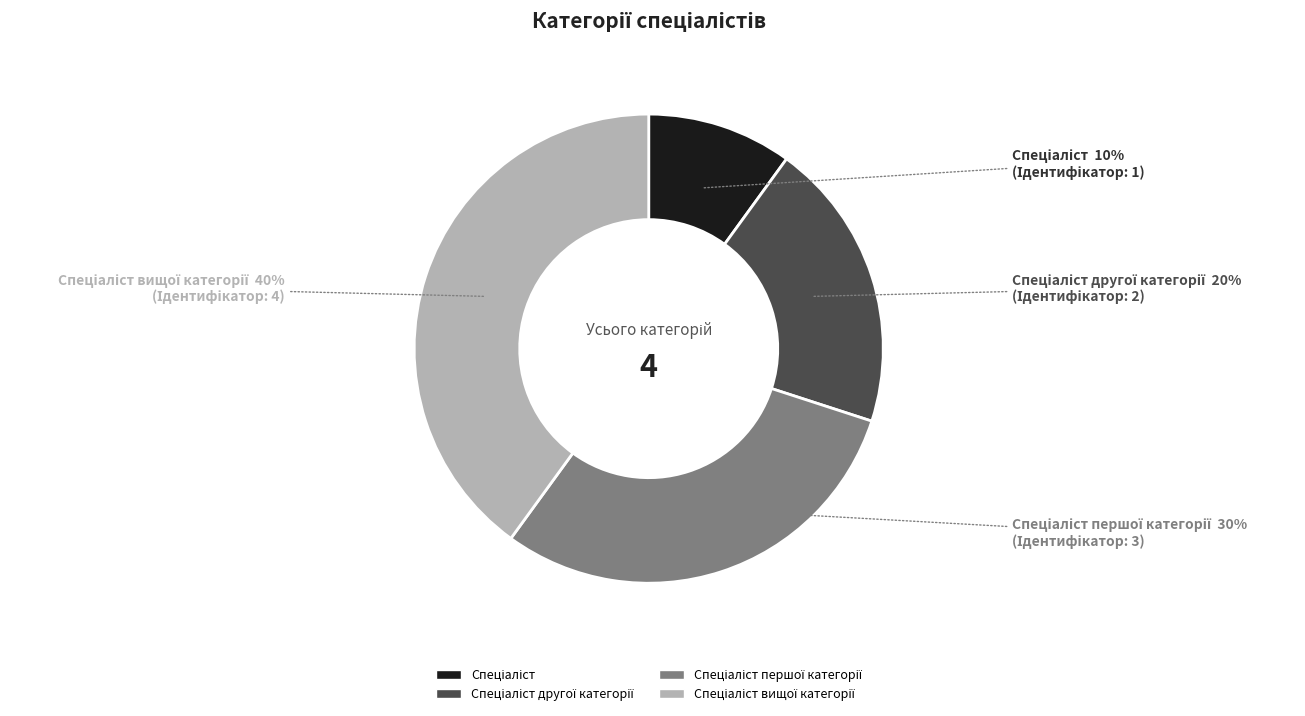

Does any single category account for the majority?

No